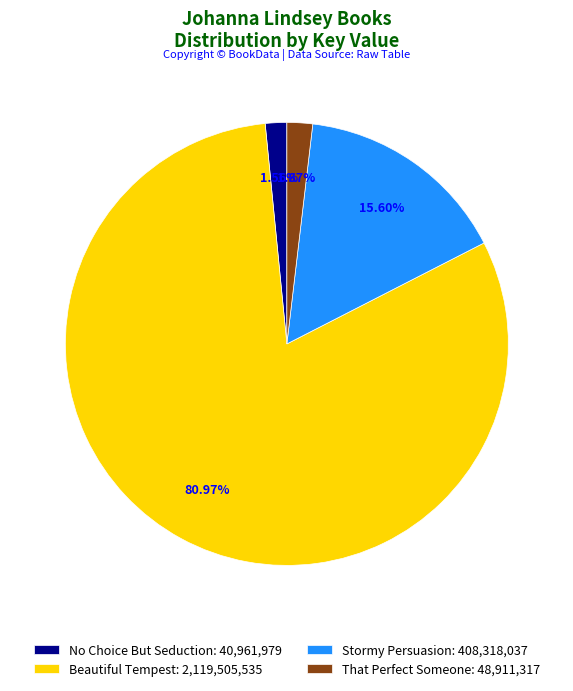

Is there a majority slice in this chart?

Yes